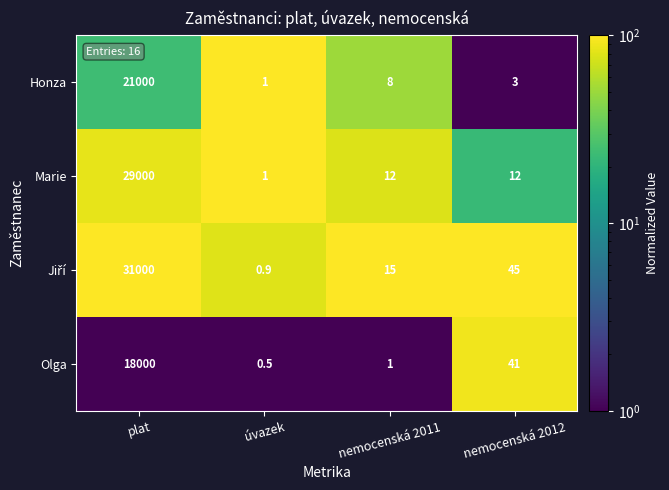

Read the Honza value at nemocenská 2011.

8.0